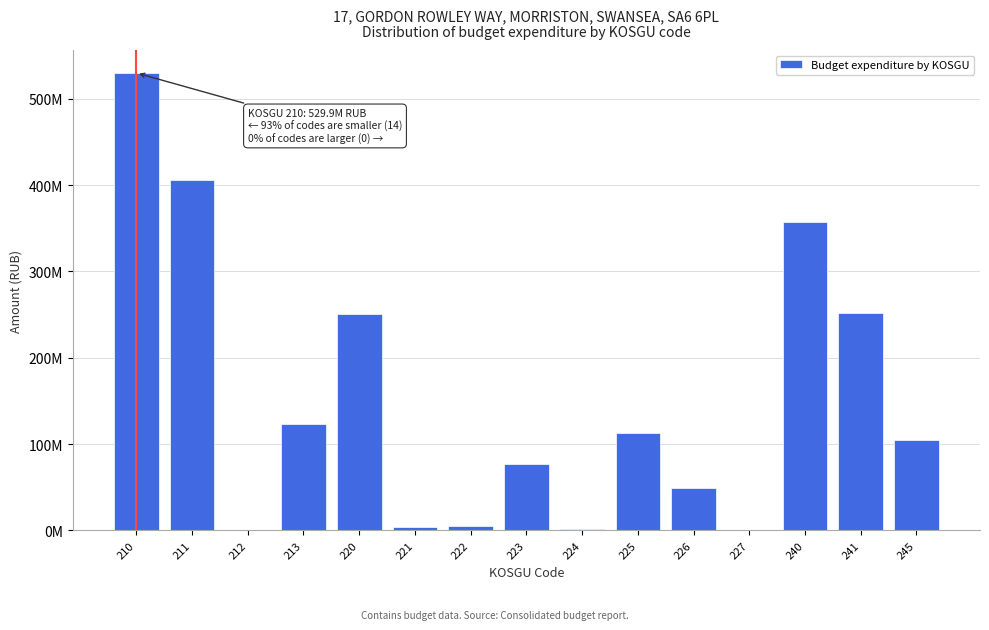

Are the bars horizontal?

No